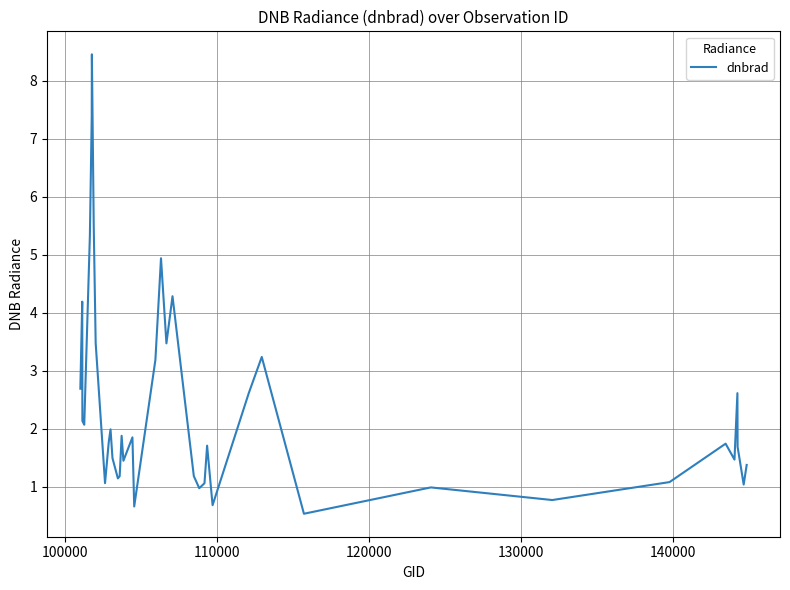

Count the number of categories in the chart.

40